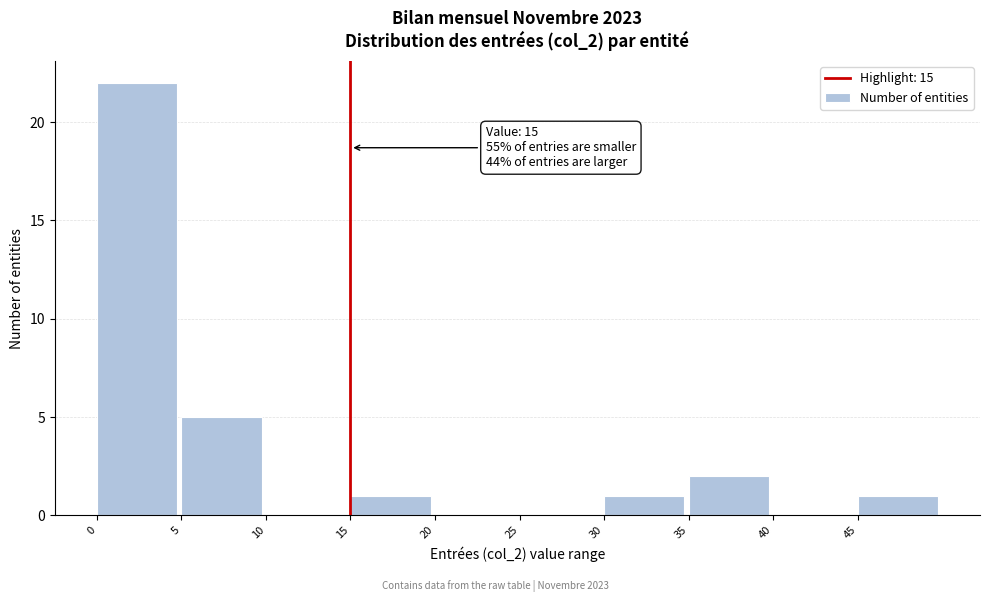

Over which range of the x-axis is the bar tallest?

0 to 5